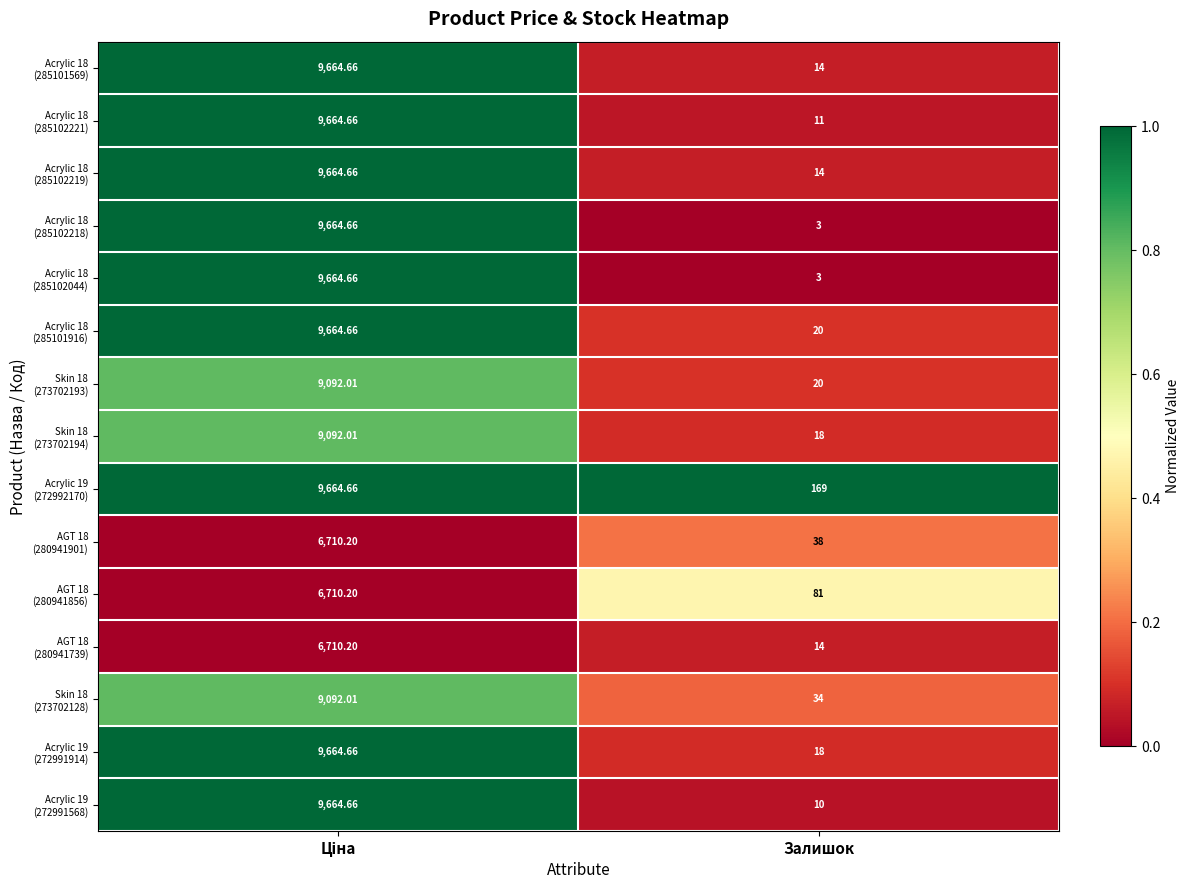

At which category does the chart reach its minimum across all series?

Залишок